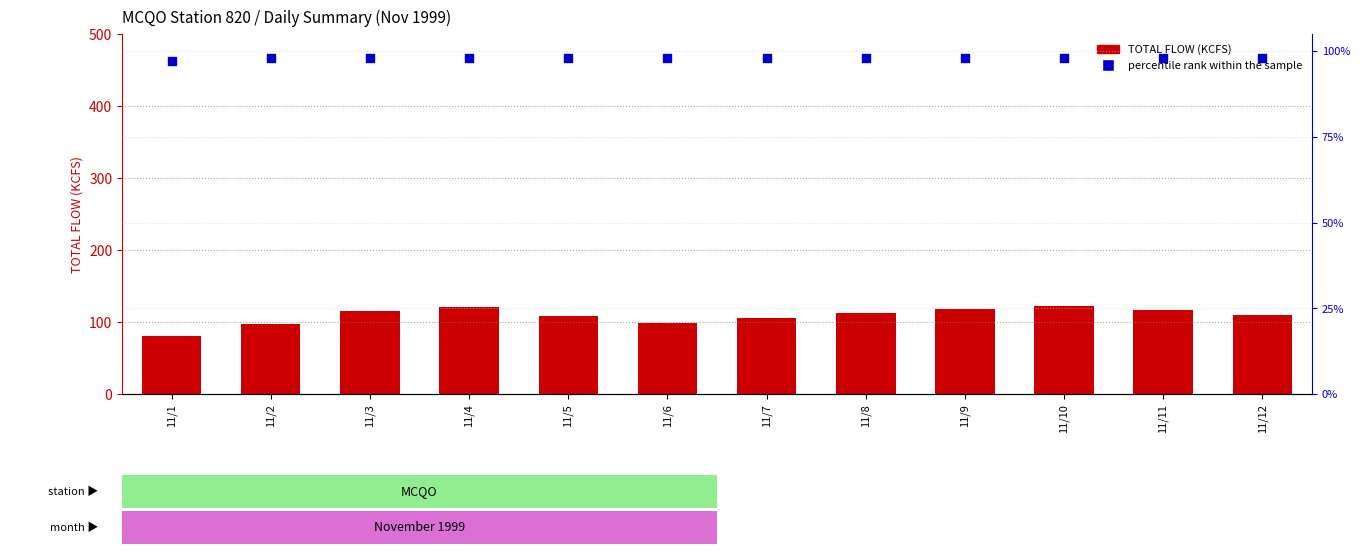

Which series contains the highest Y value?

TOTAL FLOW (KCFS)